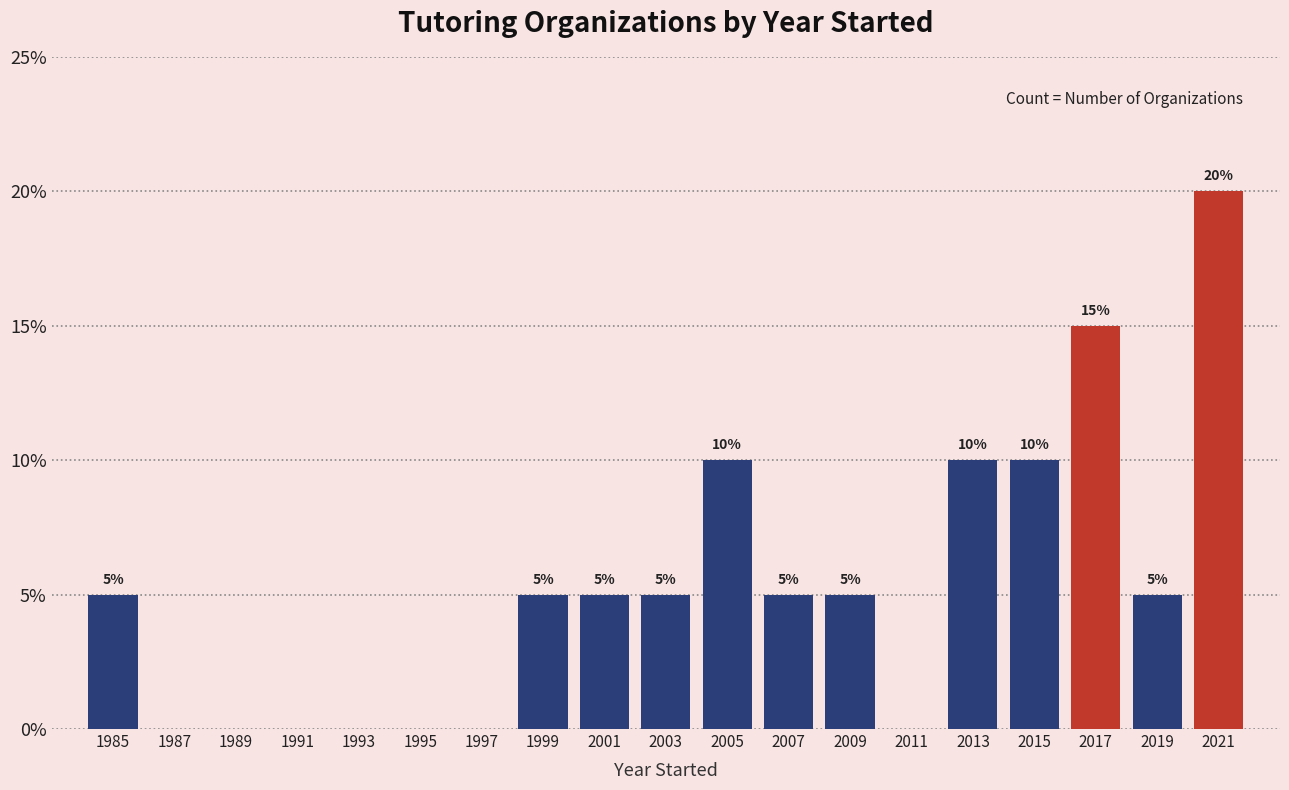

Over which range of the x-axis is the bar tallest?

2020 to 2022